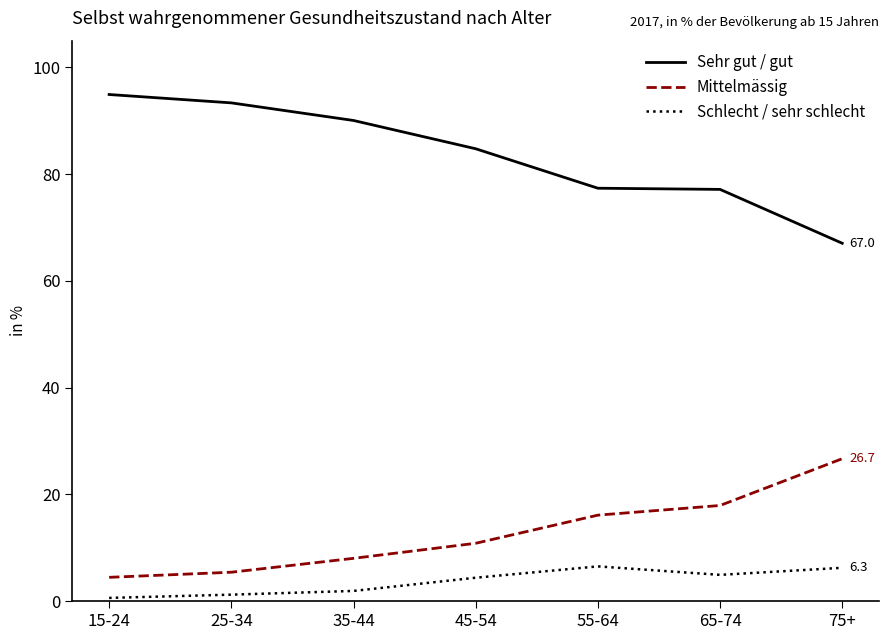

True or false: Schlecht / sehr schlecht and Sehr gut / gut cross at least once.

False